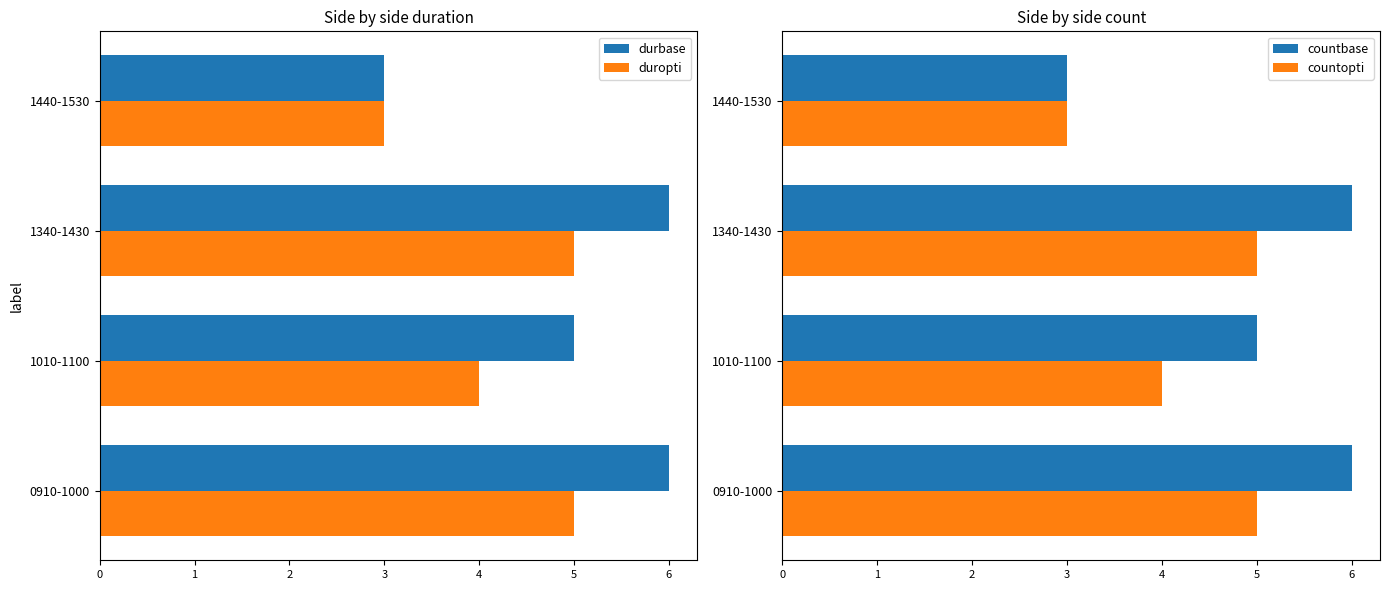

What is the sum of all countopti values?

17